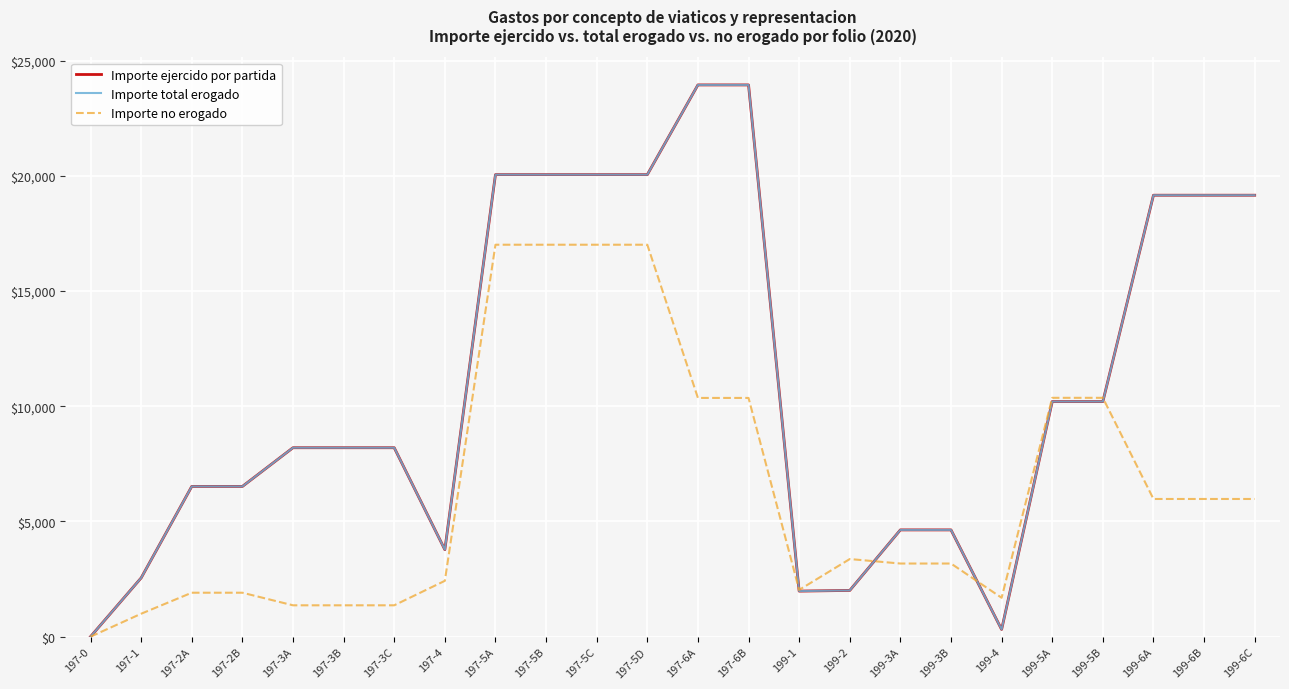

How many intersections are there between Importe no erogado and Importe total erogado?

4